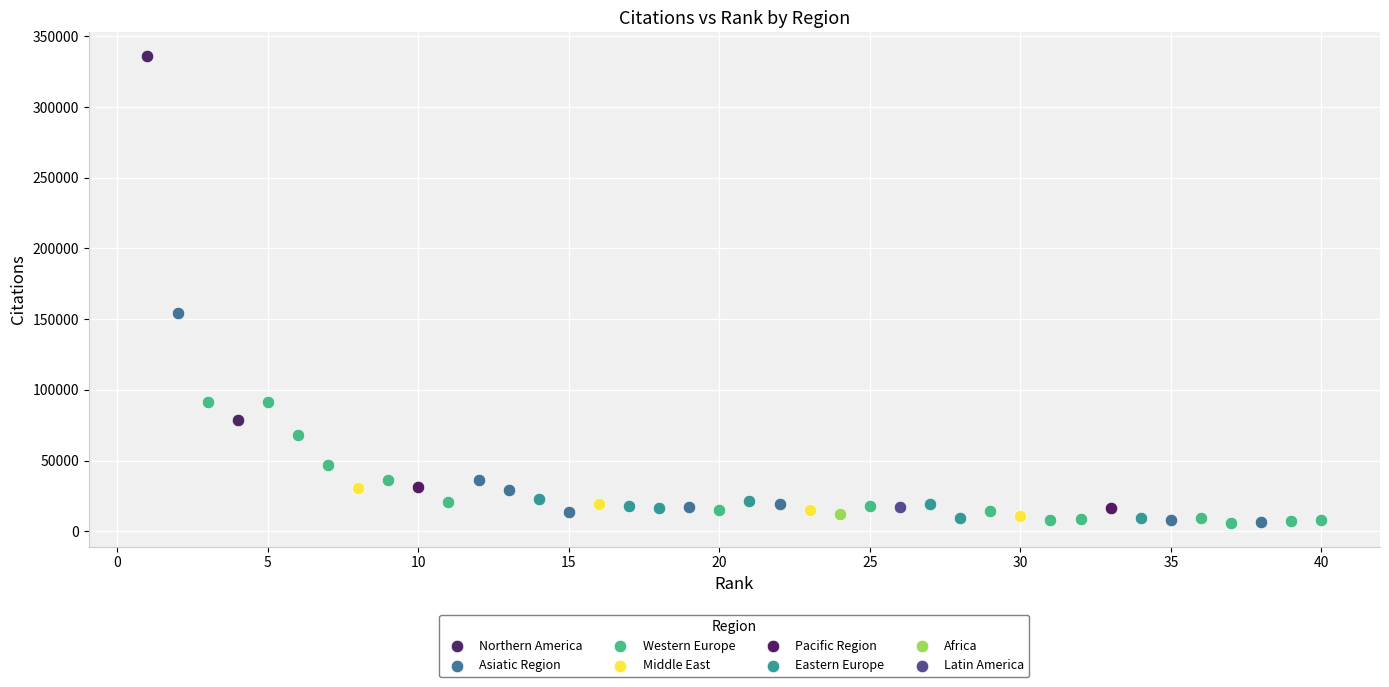

What are all the series names shown in the legend?

Northern America, Asiatic Region, Western Europe, Middle East, Pacific Region, Eastern Europe, Africa, Latin America